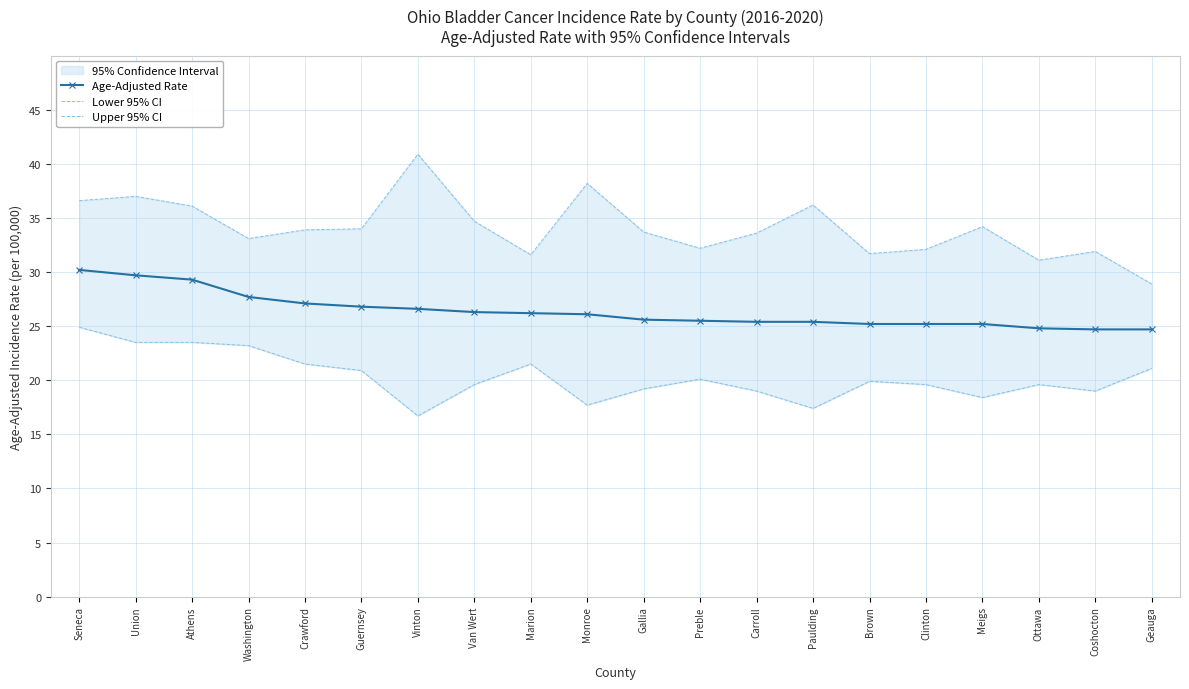

At which label does Age-Adjusted Rate first exceed 26?

Seneca